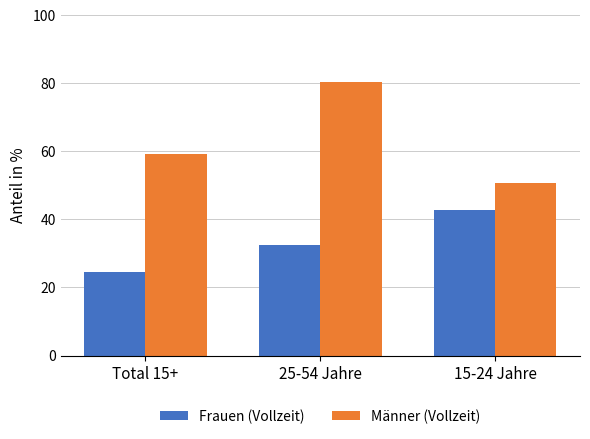

Which category has the highest value across all series?

25-54 Jahre